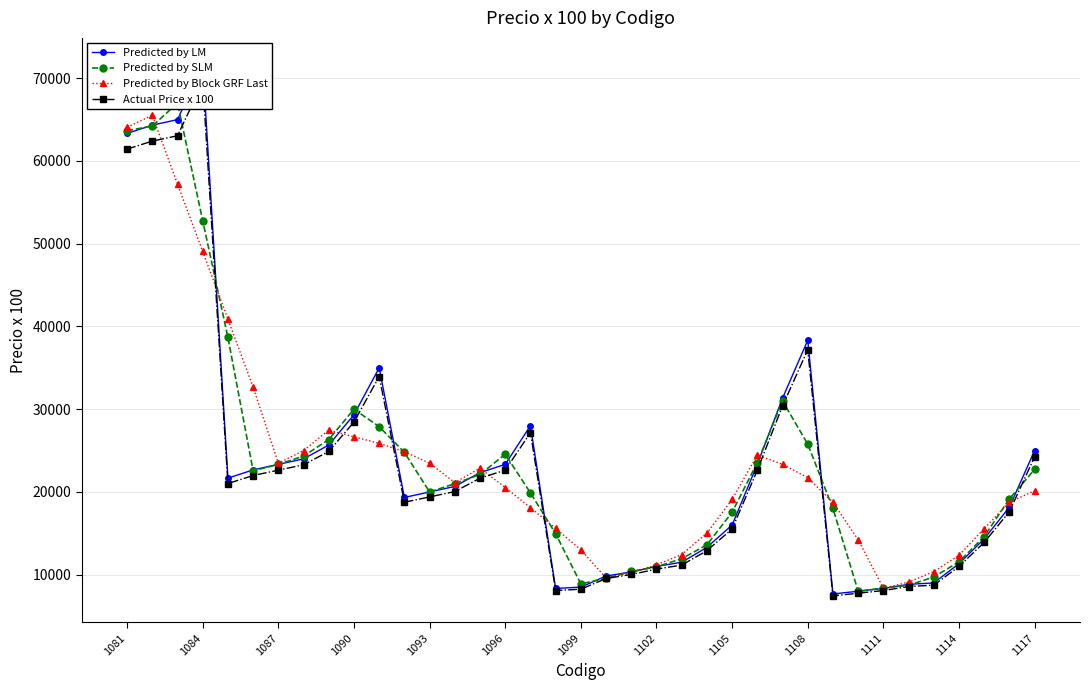

The value of Predicted by Block GRF Last at 14 is 22866.7. True or false?

True